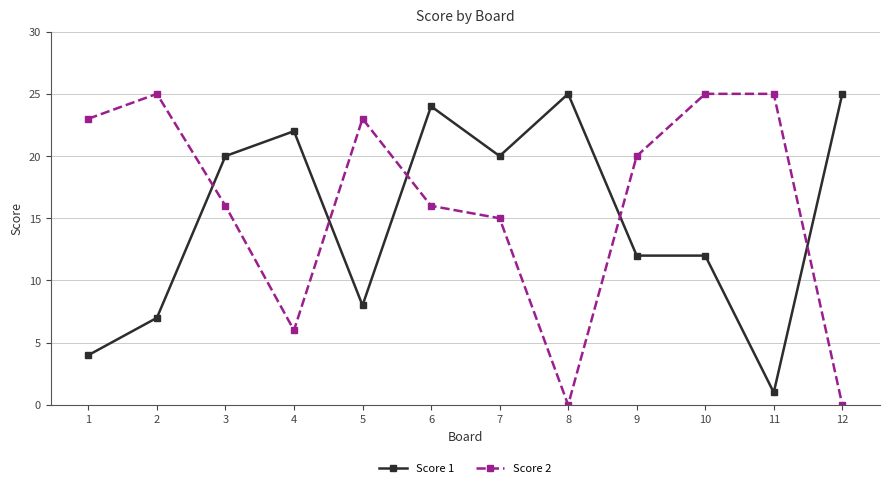

True or false: Score 1 has more than 0 points higher than both neighbors.

True